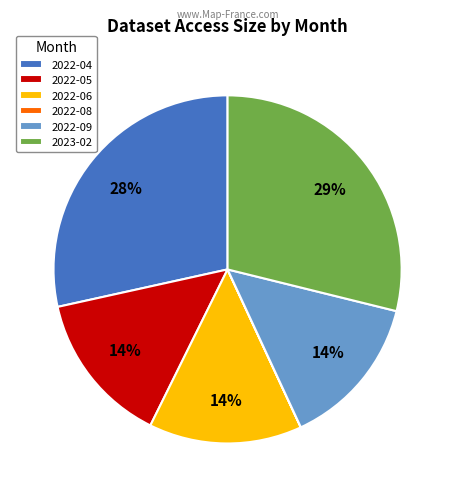

Does 2022-04 account for over 50% of the chart?

No